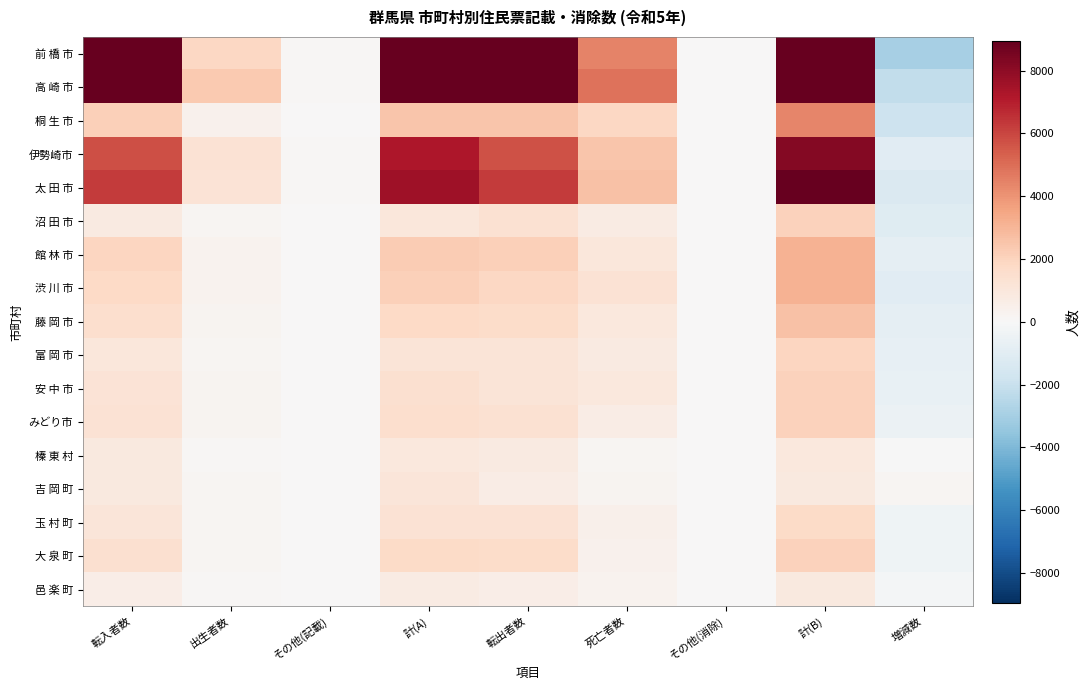

Rank the series by their maximum value, from lowest to highest.

邑 楽 町, 榛 東 村, 吉 岡 町, 玉 村 町, 富 岡 市, 大 泉 町, みどり市, 安 中 市, 沼 田 市, 藤 岡 市, 渋 川 市, 館 林 市, 桐 生 市, 伊勢崎市, 太 田 市, 前 橋 市, 高 崎 市